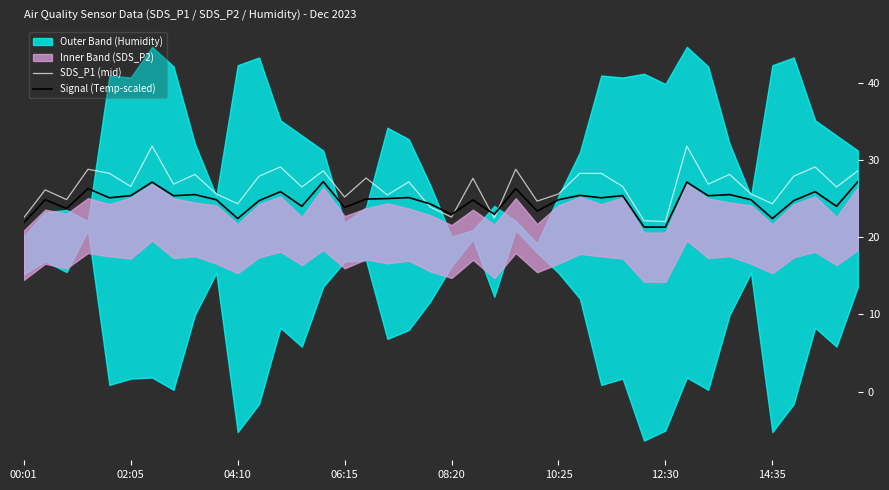

Between which two adjacent categories do Signal (Temp-scaled) and SDS_P1 (mid) first intersect?

18 and 19